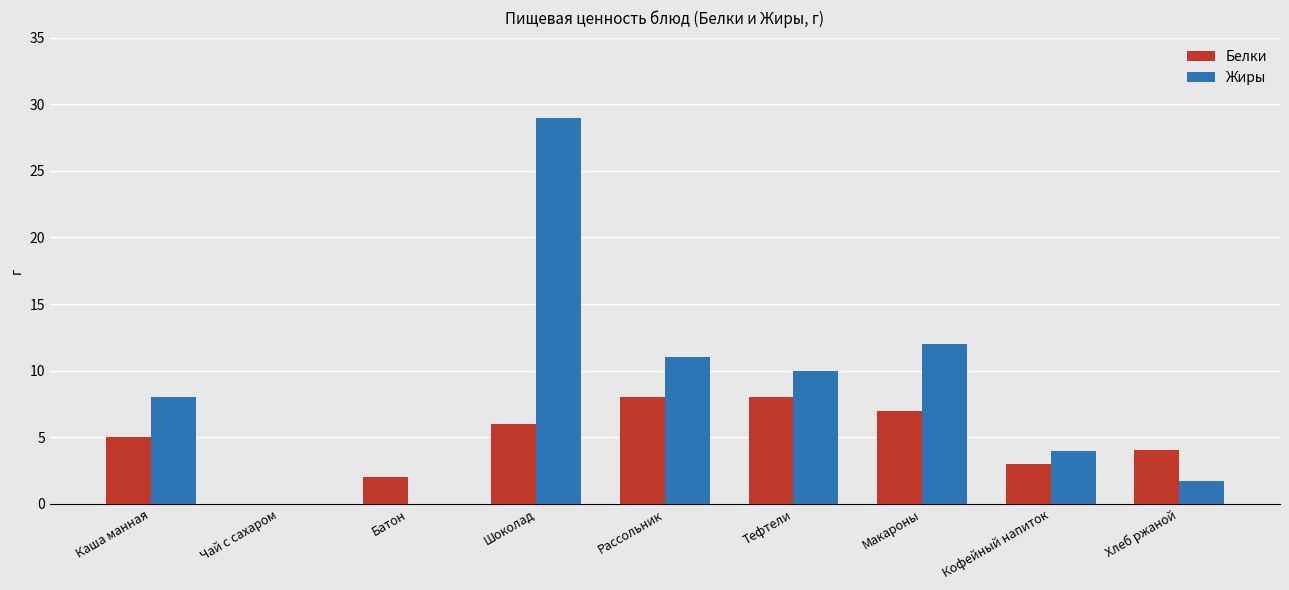

Which series has the largest total across all categories?

Жиры